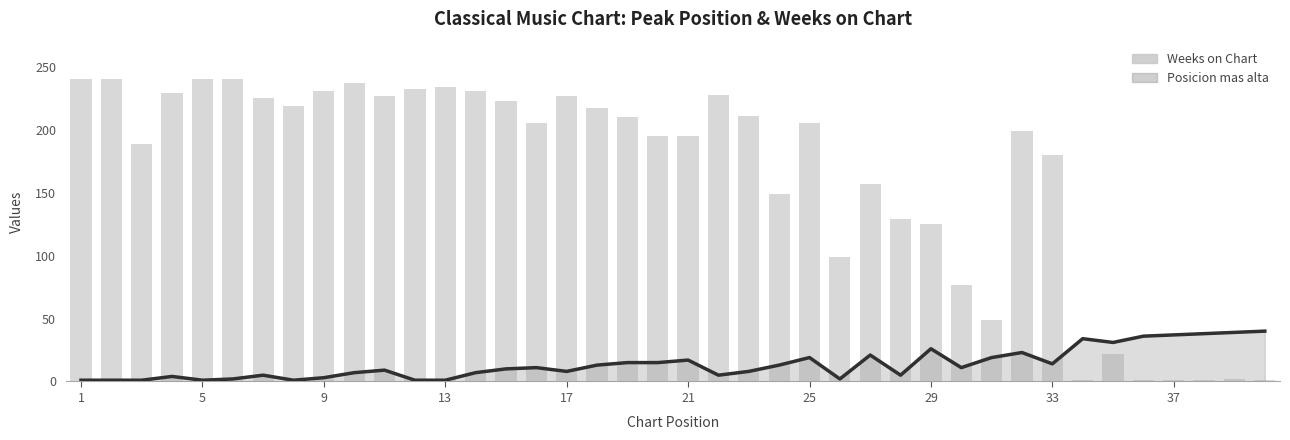

What is the smallest value displayed?

1